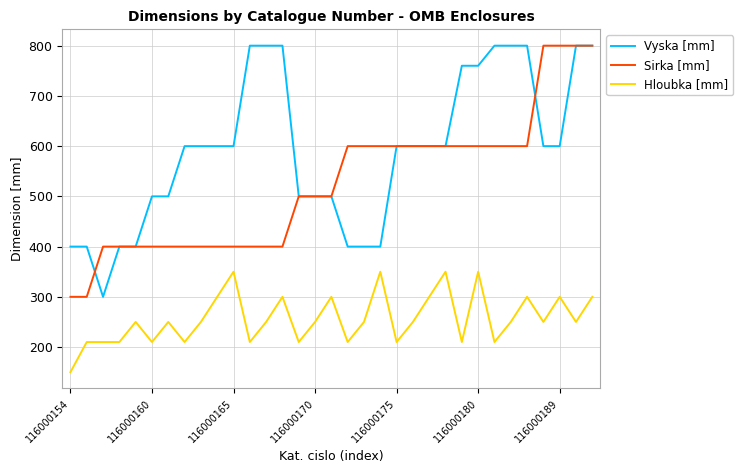

What is the greatest value displayed?

800